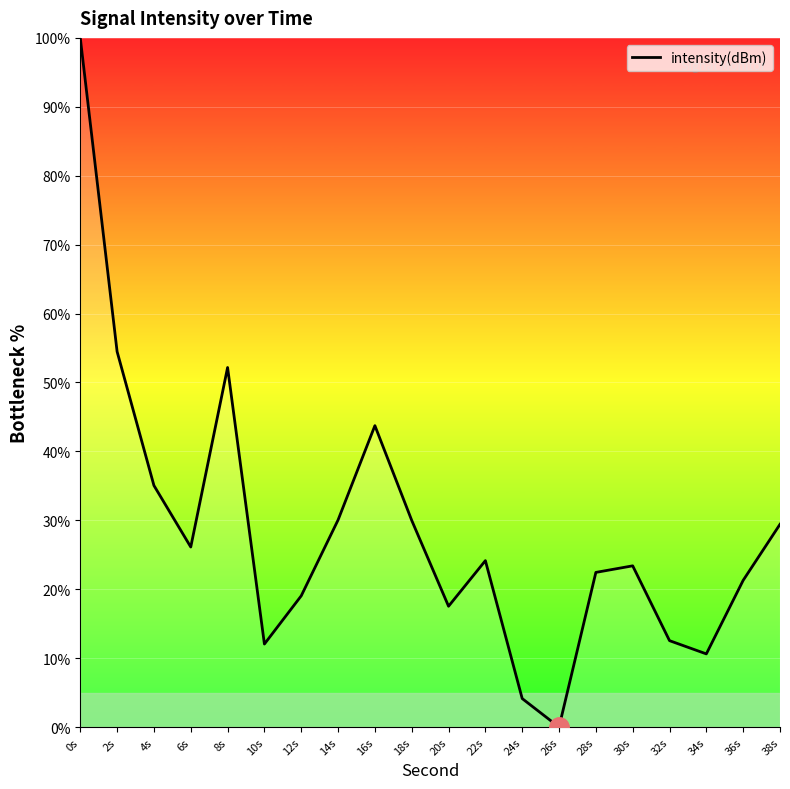

What is the average value?

28.4